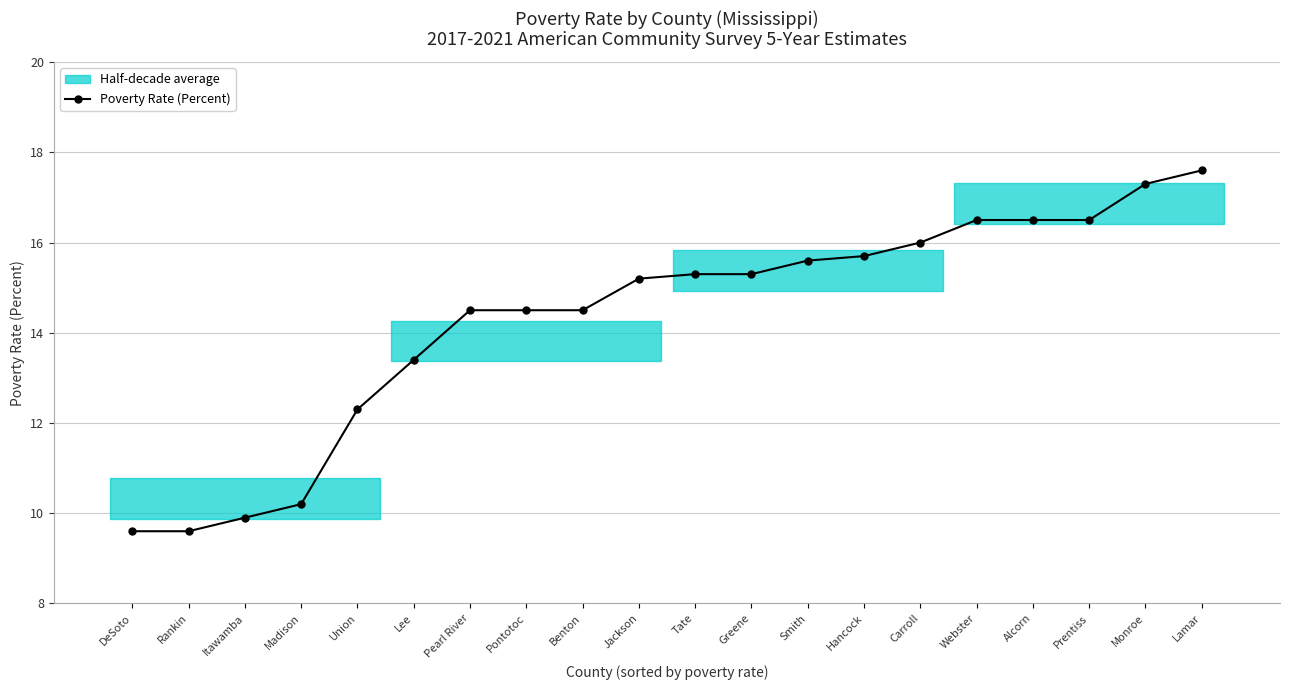

What is the ratio of the value at Itawamba to the value at Lamar?

0.6